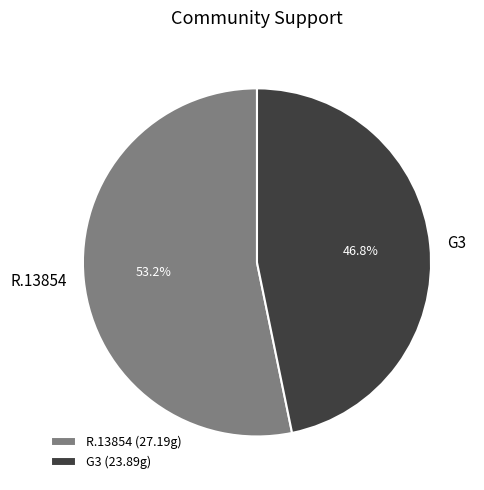

Is it true that R.13854 is 53% of the pie?

True